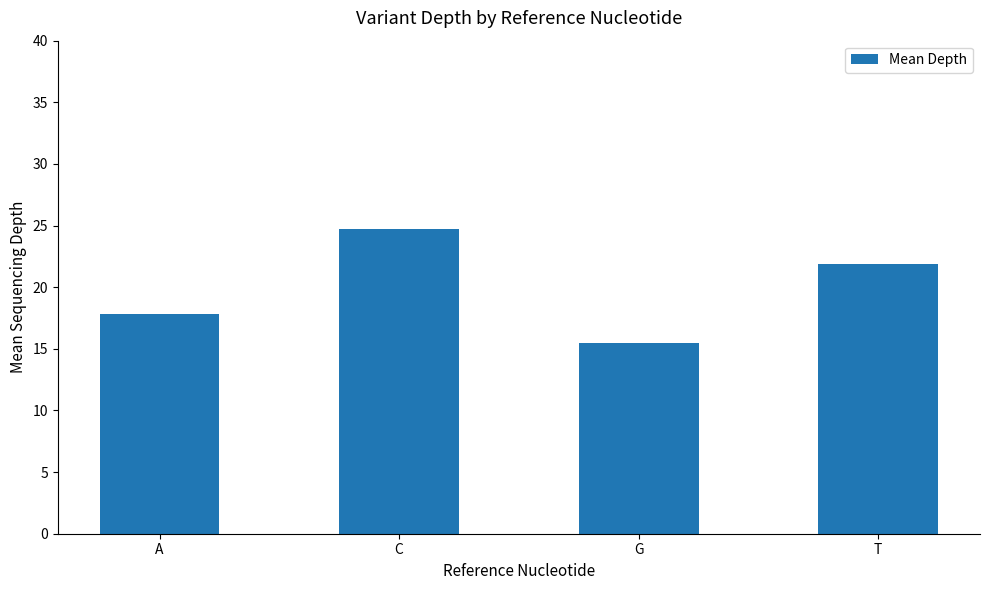

The chart shows a value of 8.3 at G. True or false?

False